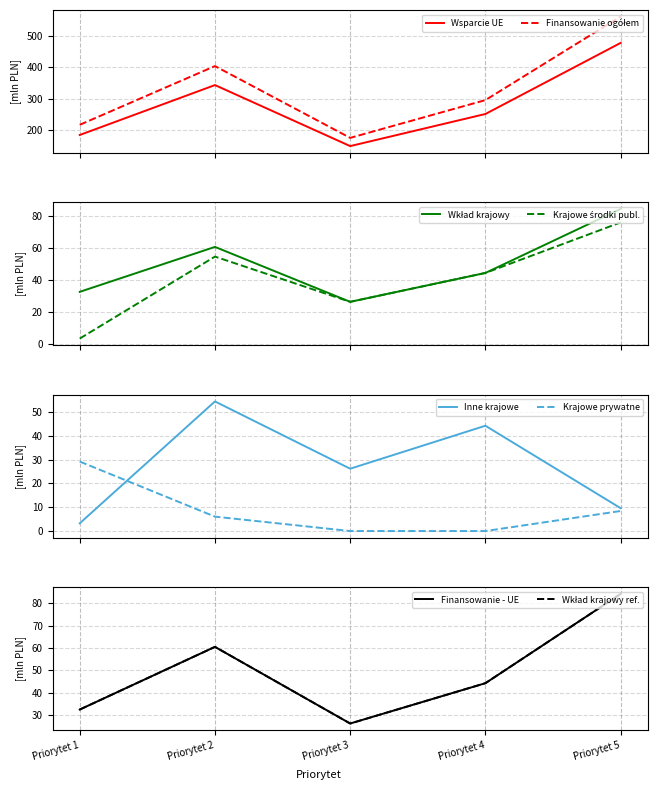

True or false: Krajowe prywatne and Inne krajowe intersect in this chart.

True